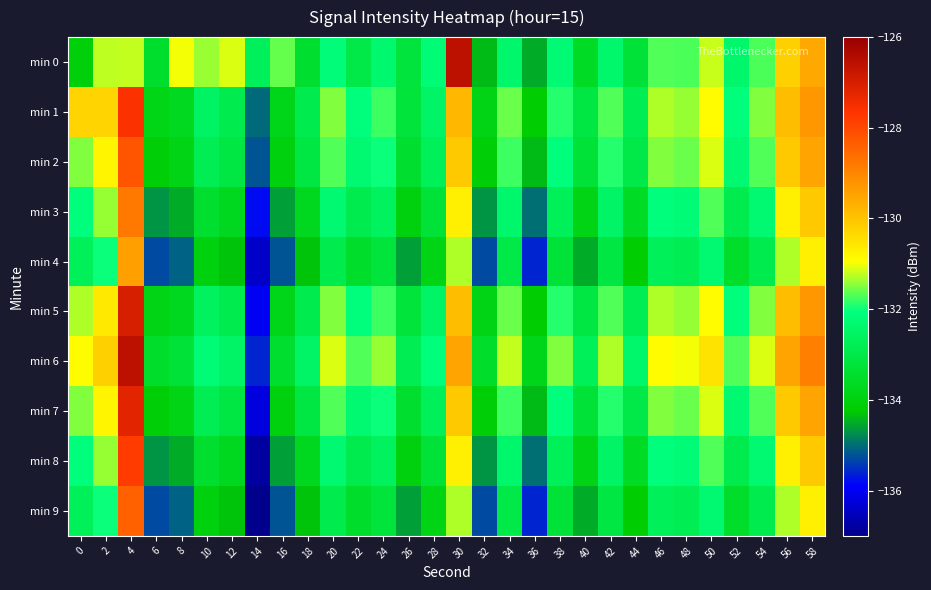

At which category is the sum across all series the highest?

4